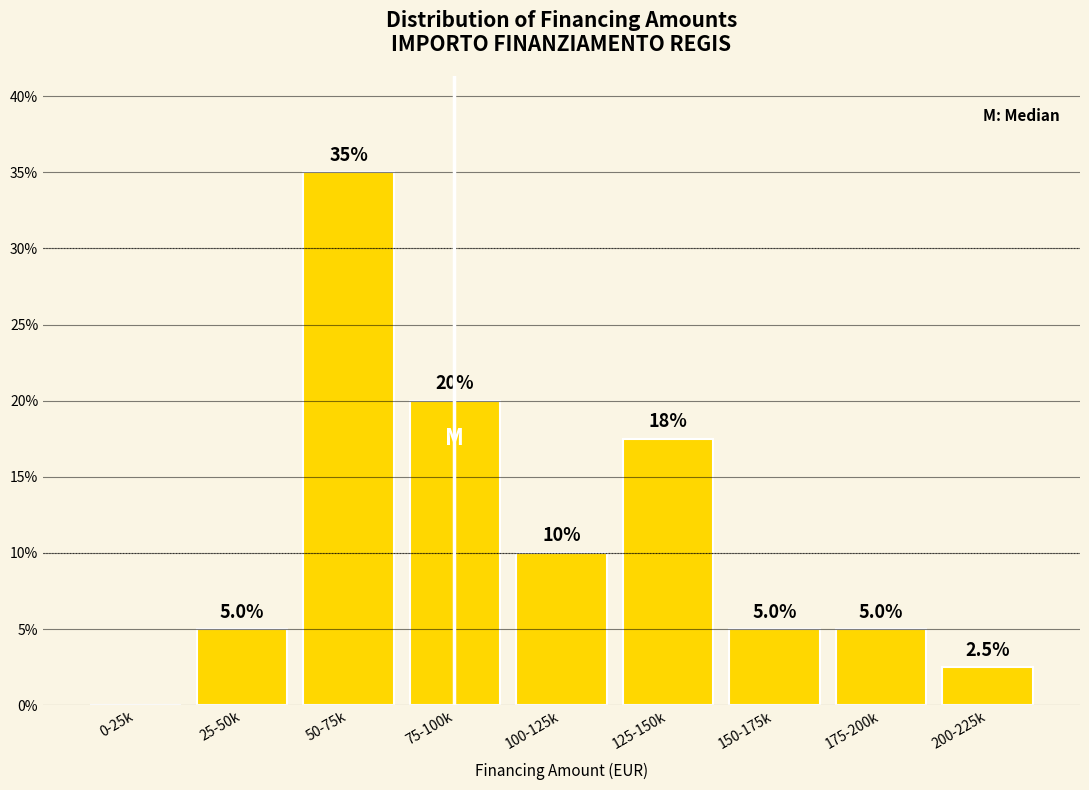

Reading left to right, transcribe all the data shown in this chart.

0-25k=0.0	25-50k=5.0	50-75k=35.0	75-100k=20.0	100-125k=10.0	125-150k=17.5	150-175k=5.0	175-200k=5.0	200-225k=2.5